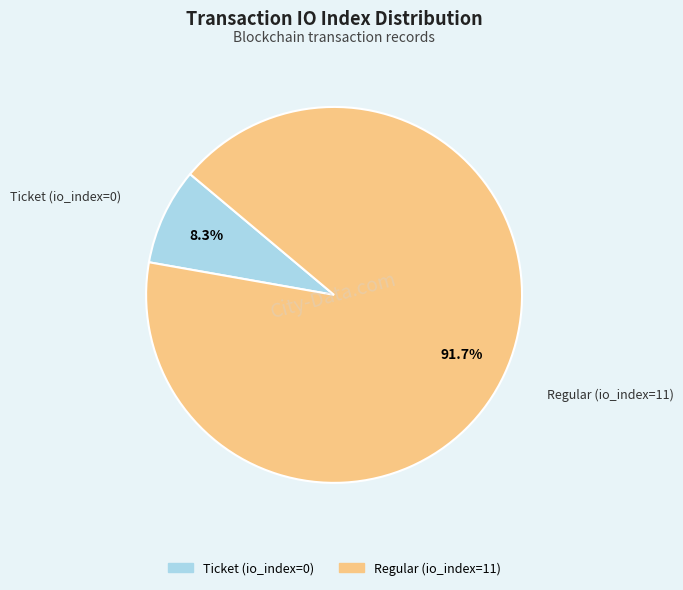

Does any single category account for the majority?

Yes